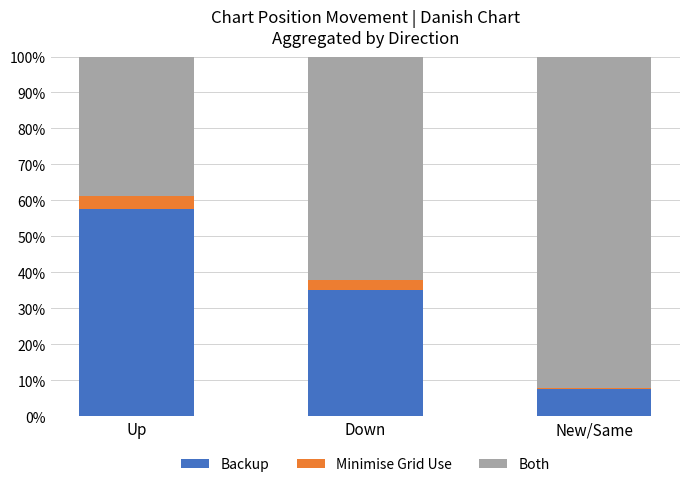

What is the maximum value for Backup?

57.5